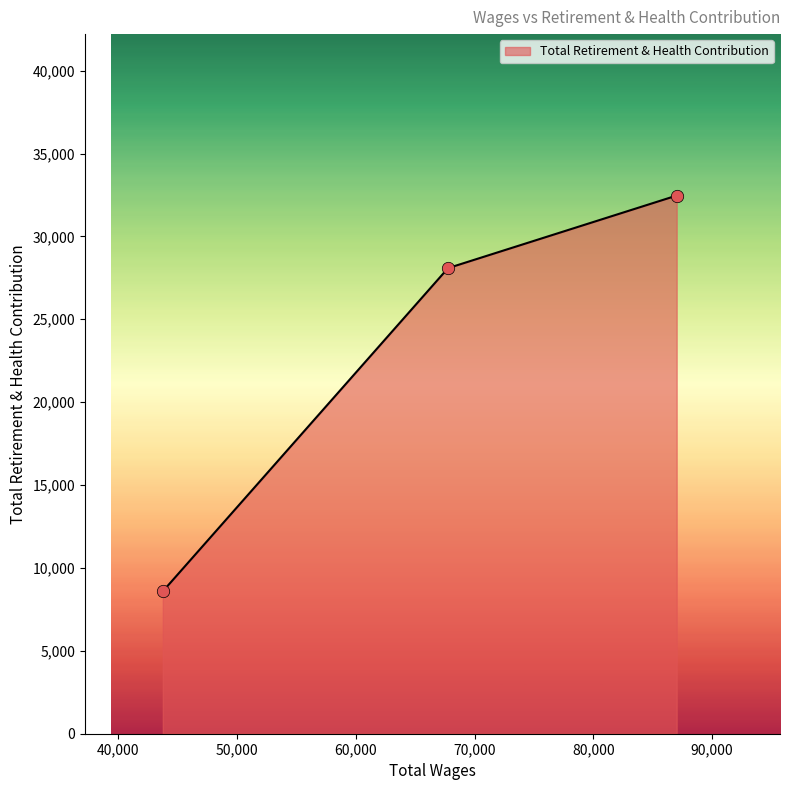

What is the smallest value displayed?

8588